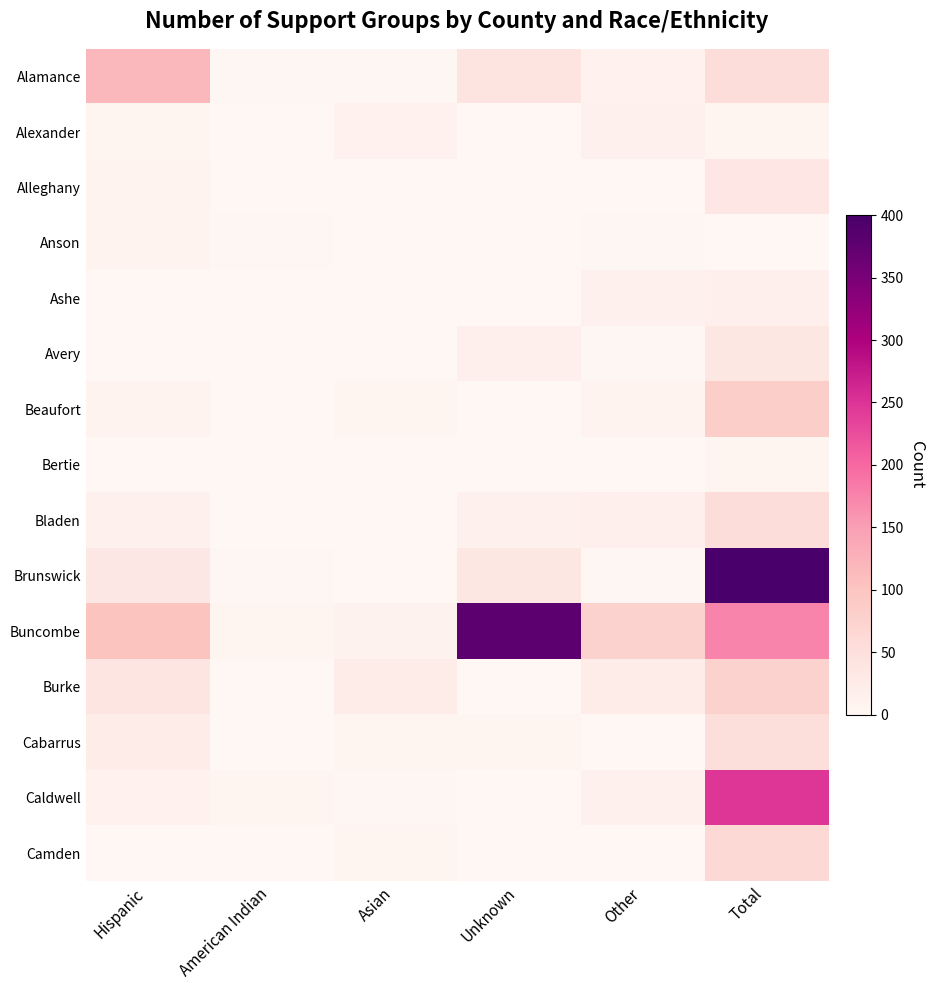

Reading left to right, list all the values displayed in this chart.

Alamance: Hispanic=116	American Indian=2	Asian=2	Unknown=40	Other=12	Total=55
Alexander: Hispanic=6	American Indian=0	Asian=12	Unknown=0	Other=13	Total=6
Alleghany: Hispanic=9	American Indian=0	Asian=0	Unknown=1	Other=0	Total=36
Anson: Hispanic=9	American Indian=3	Asian=0	Unknown=0	Other=3	Total=0
Ashe: Hispanic=0	American Indian=1	Asian=0	Unknown=0	Other=14	Total=17
Avery: Hispanic=1	American Indian=0	Asian=1	Unknown=17	Other=3	Total=35
Beaufort: Hispanic=8	American Indian=0	Asian=5	Unknown=0	Other=8	Total=83
Bertie: Hispanic=0	American Indian=0	Asian=0	Unknown=0	Other=0	Total=6
Bladen: Hispanic=14	American Indian=0	Asian=0	Unknown=13	Other=16	Total=56
Brunswick: Hispanic=33	American Indian=3	Asian=1	Unknown=35	Other=3	Total=400
Buncombe: Hispanic=101	American Indian=5	Asian=10	Unknown=380	Other=76	Total=174
Burke: Hispanic=38	American Indian=0	Asian=22	Unknown=0	Other=22	Total=75
Cabarrus: Hispanic=23	American Indian=1	Asian=4	Unknown=4	Other=0	Total=54
Caldwell: Hispanic=11	American Indian=7	Asian=3	Unknown=0	Other=13	Total=248
Camden: Hispanic=0	American Indian=0	Asian=6	Unknown=0	Other=0	Total=64